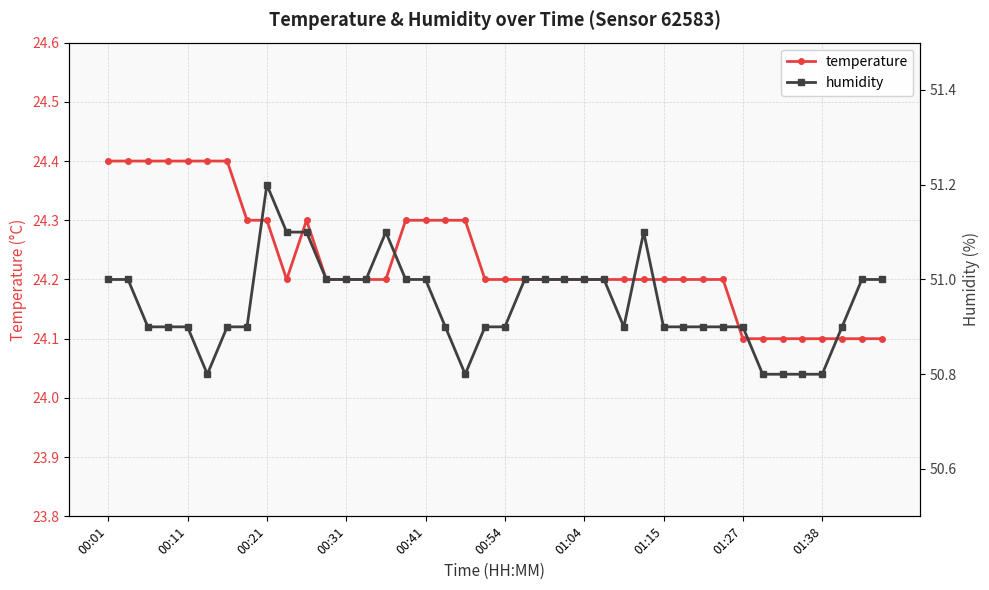

How many lines are shown in the chart?

2